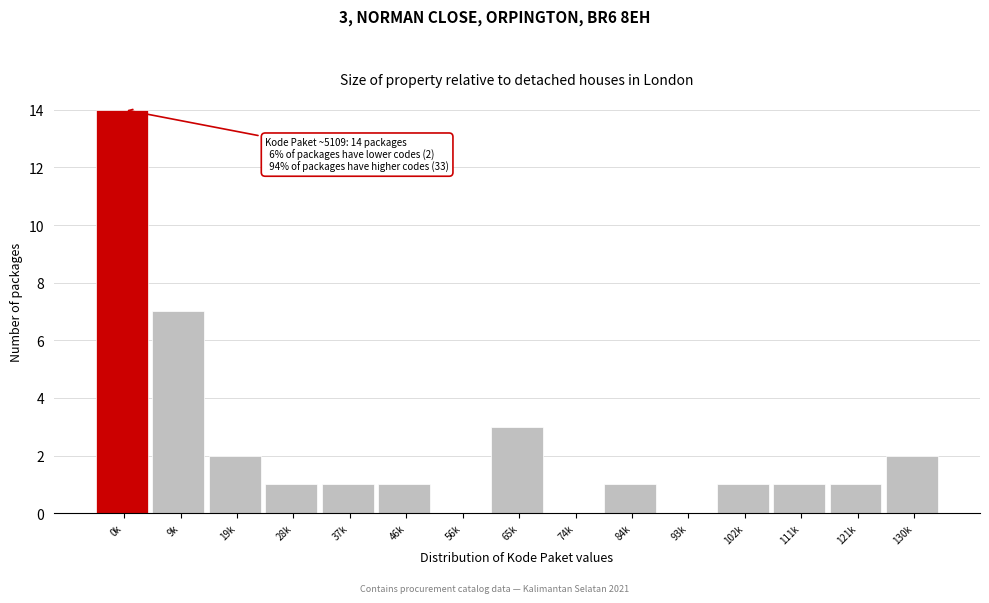

Reading right to left, extract all data points from this chart.

130k=2	121k=1	111k=1	102k=1	93k=0	84k=1	74k=0	65k=3	56k=0	46k=1	37k=1	28k=1	19k=2	9k=7	0k=14